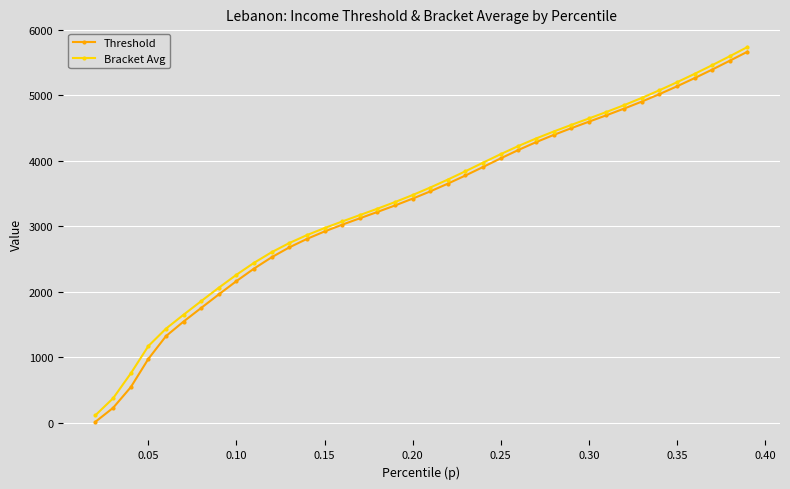

Which series has the largest range (max minus min)?

Threshold